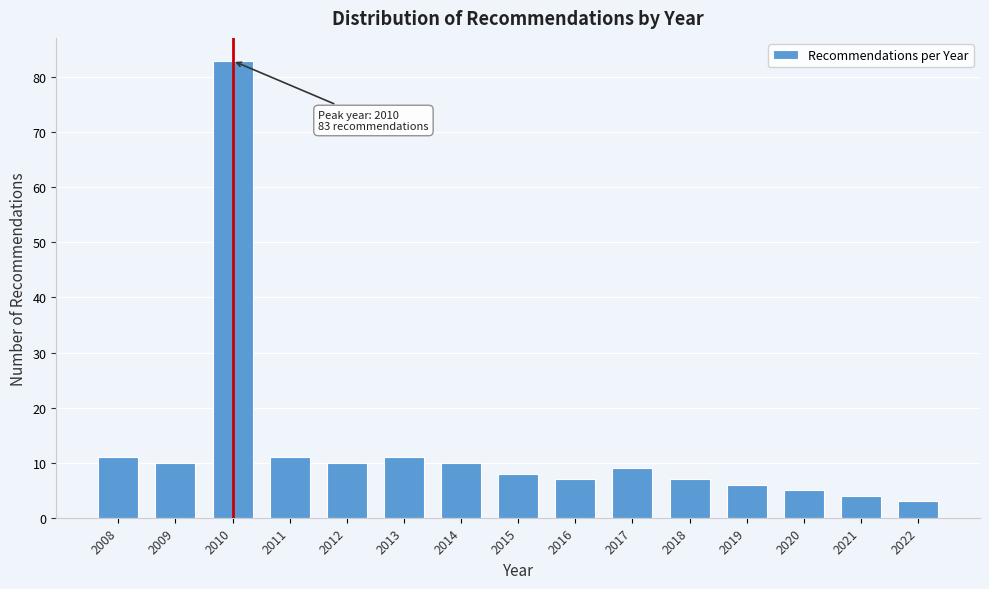

Reading right to left, list all the values displayed in this chart.

3	4	5	6	7	9	7	8	10	11	10	11	83	10	11